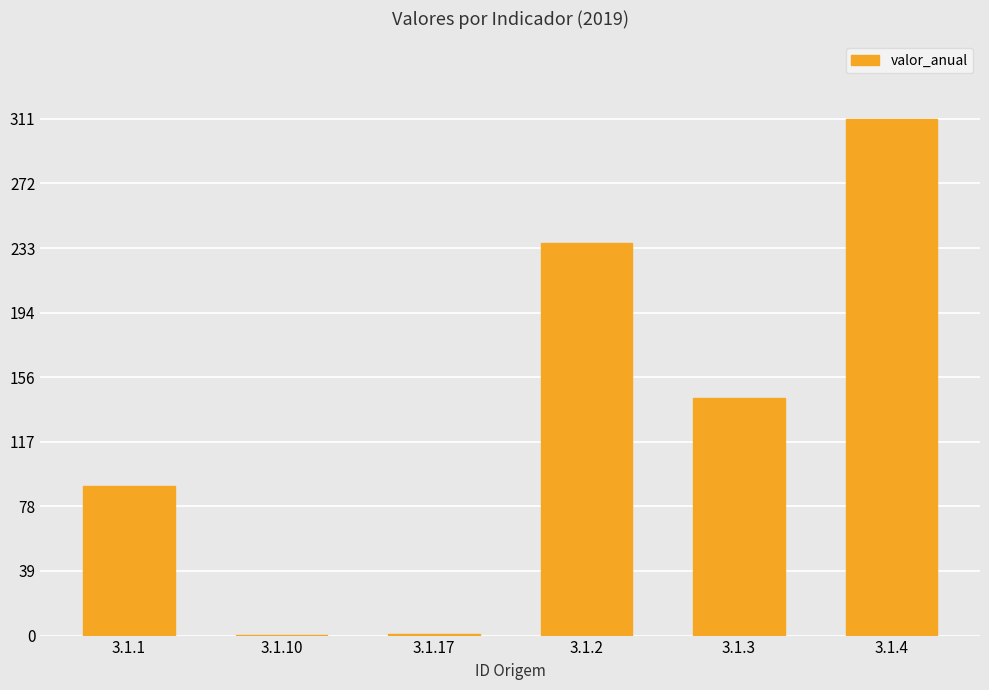

What is the sum of the values at 3.1.2 and 3.1.3?

379.0